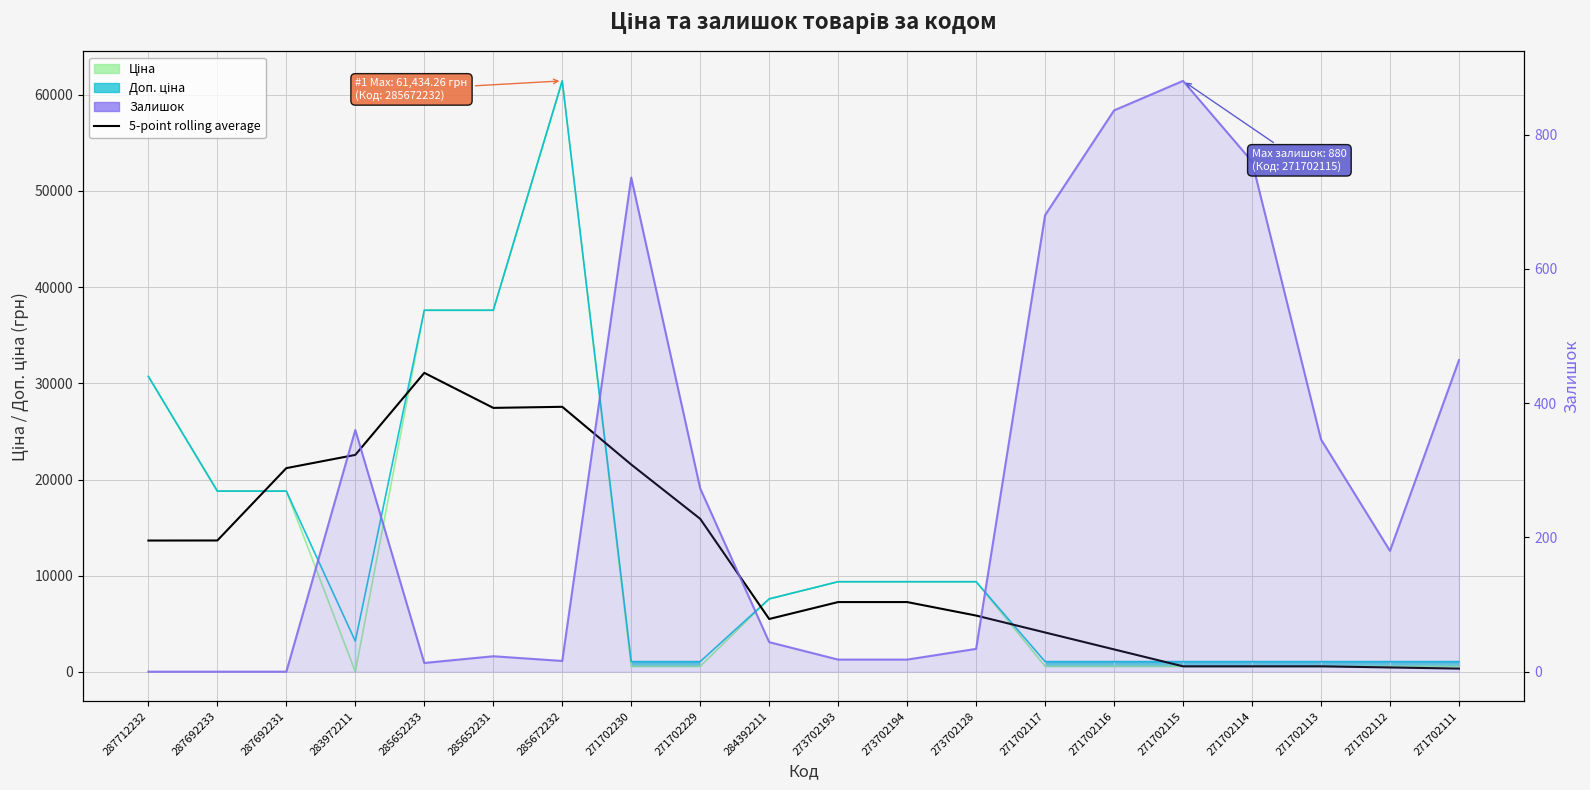

The value of Залишок at 271702112 is 89.4. True or false?

False